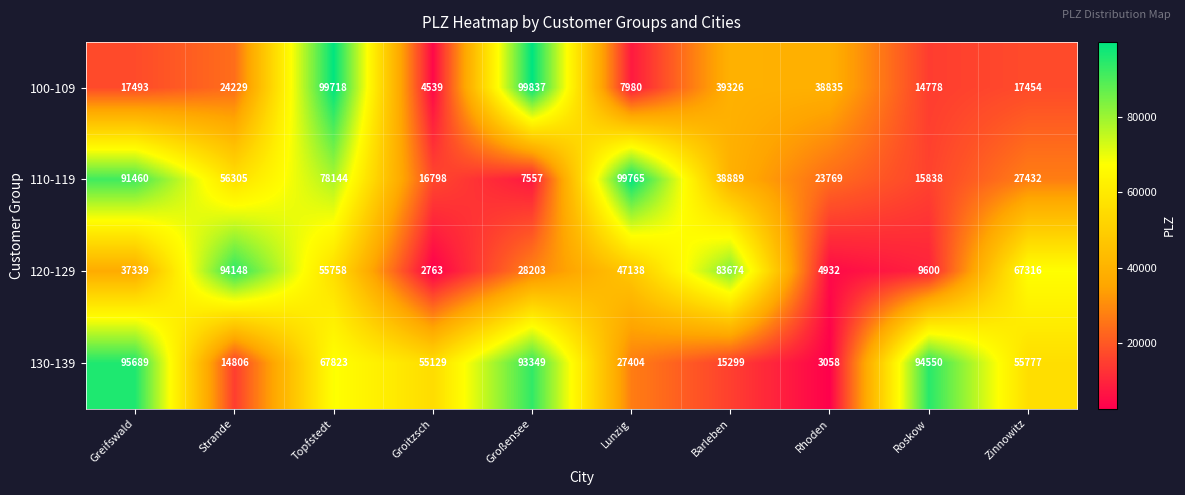

What is the greatest value displayed?

99837